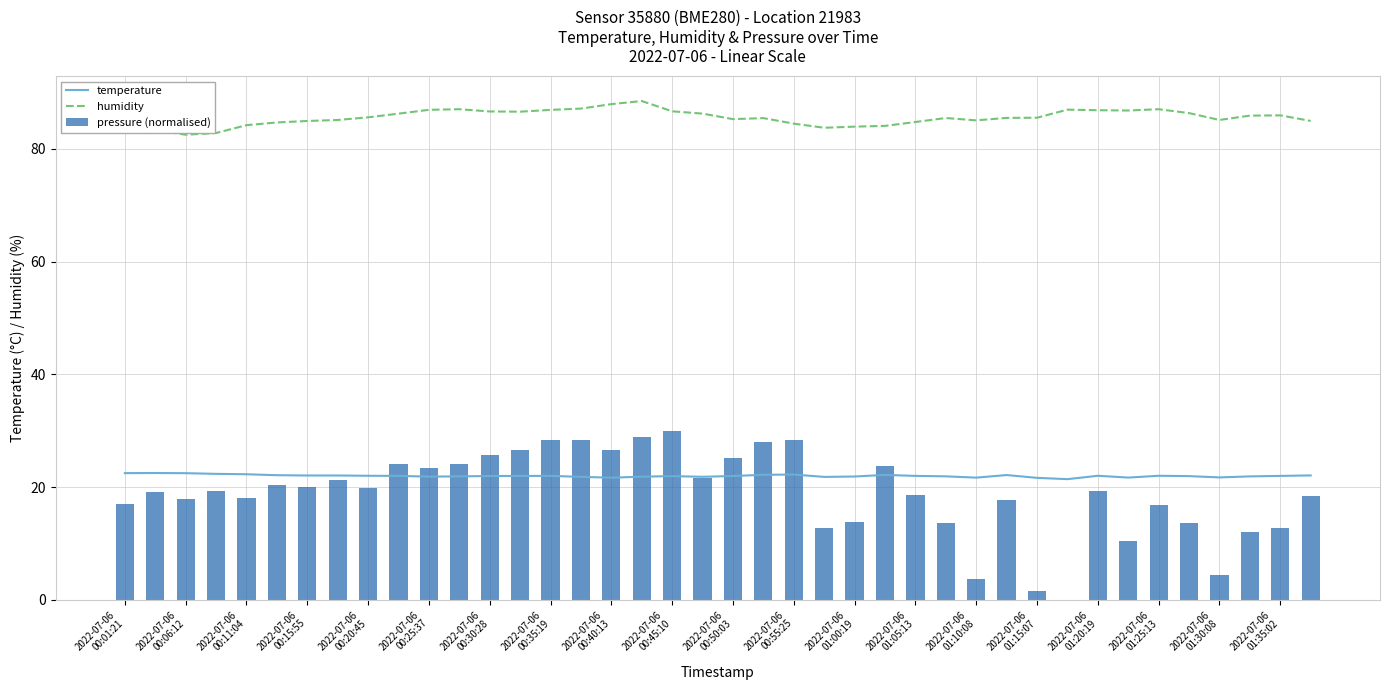

True or false: temperature and humidity cross at least once.

False